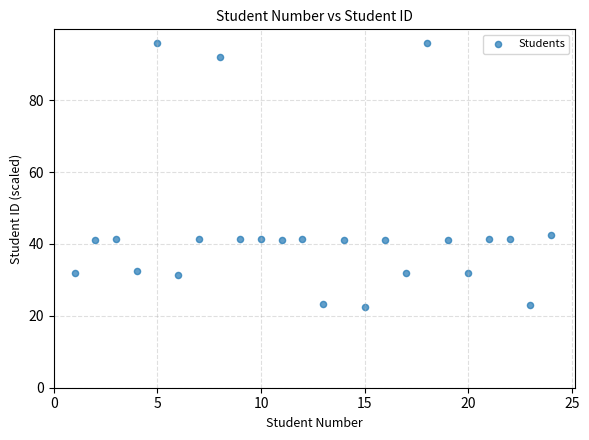

What Y value in the scatter plot is closest to 59?

42.5